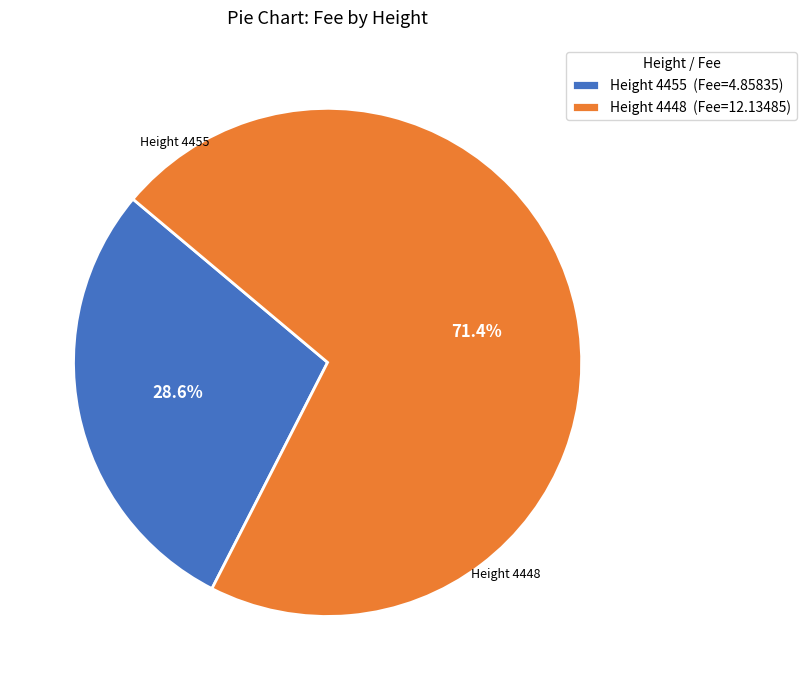

Is there a majority slice in this chart?

Yes